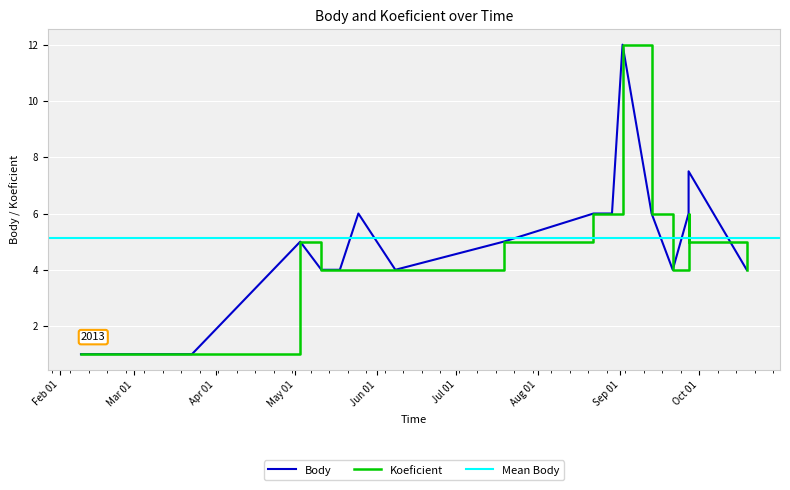

What is the label of the 15th point from the left?

2013-09-27